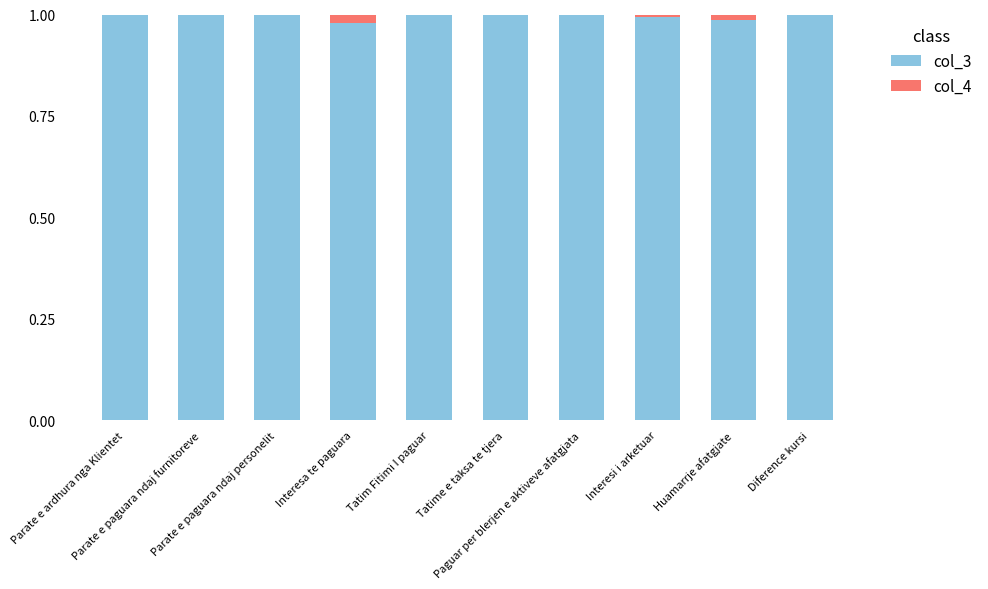

Which series has the largest total across all categories?

col_4